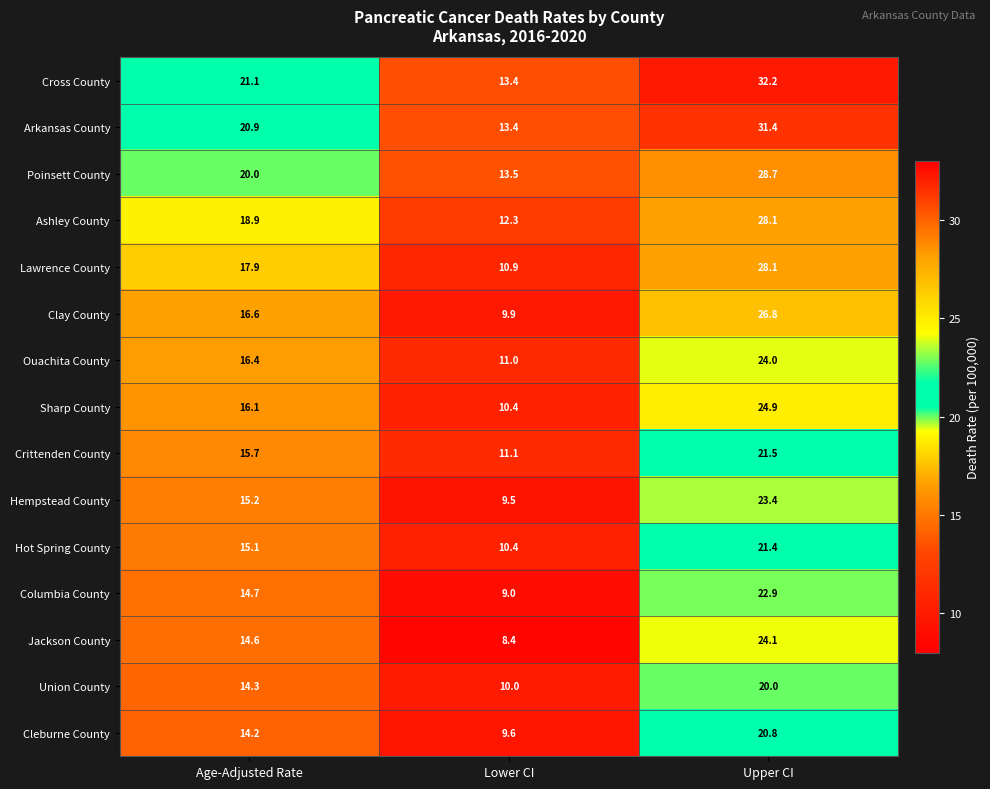

At which label does Cross County first exceed 21?

Age-Adjusted Rate